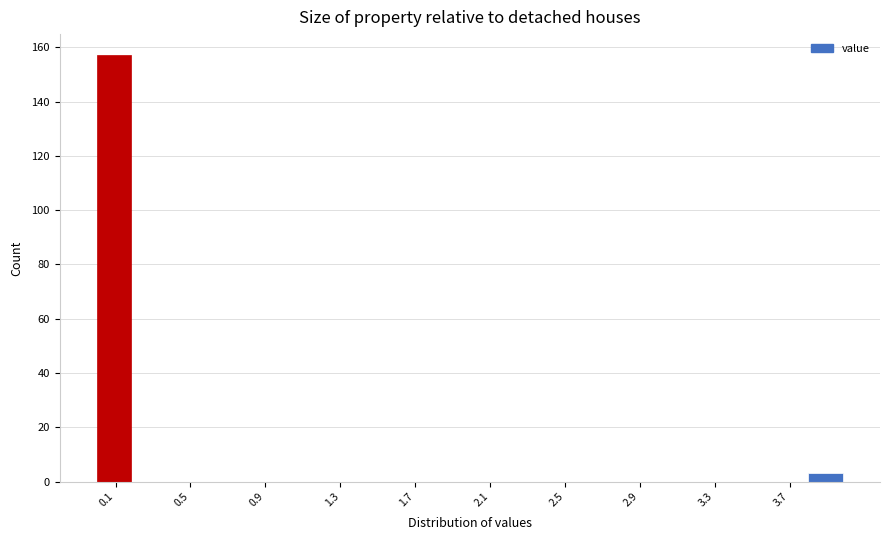

Reading left to right, list every bar in this chart as the range it spans on the x-axis followed by its height. The values are not printed on the chart, so give them approximately, as read against the axis.

0.0 to 0.2: 158
0.2 to 0.4: 0
0.4 to 0.6: 0
0.6 to 0.8: 0
0.8 to 1.0: 0
1.0 to 1.2: 0
1.2 to 1.4: 0
1.4 to 1.6: 0
1.6 to 1.8: 0
1.8 to 2.0: 0
2.0 to 2.2: 0
2.2 to 2.4: 0
2.4 to 2.6: 0
2.6 to 2.8: 0
2.8 to 3.0: 0
3.0 to 3.2: 0
3.2 to 3.4: 0
3.4 to 3.6: 0
3.6 to 3.8: 0
3.8 to 4.0: 4